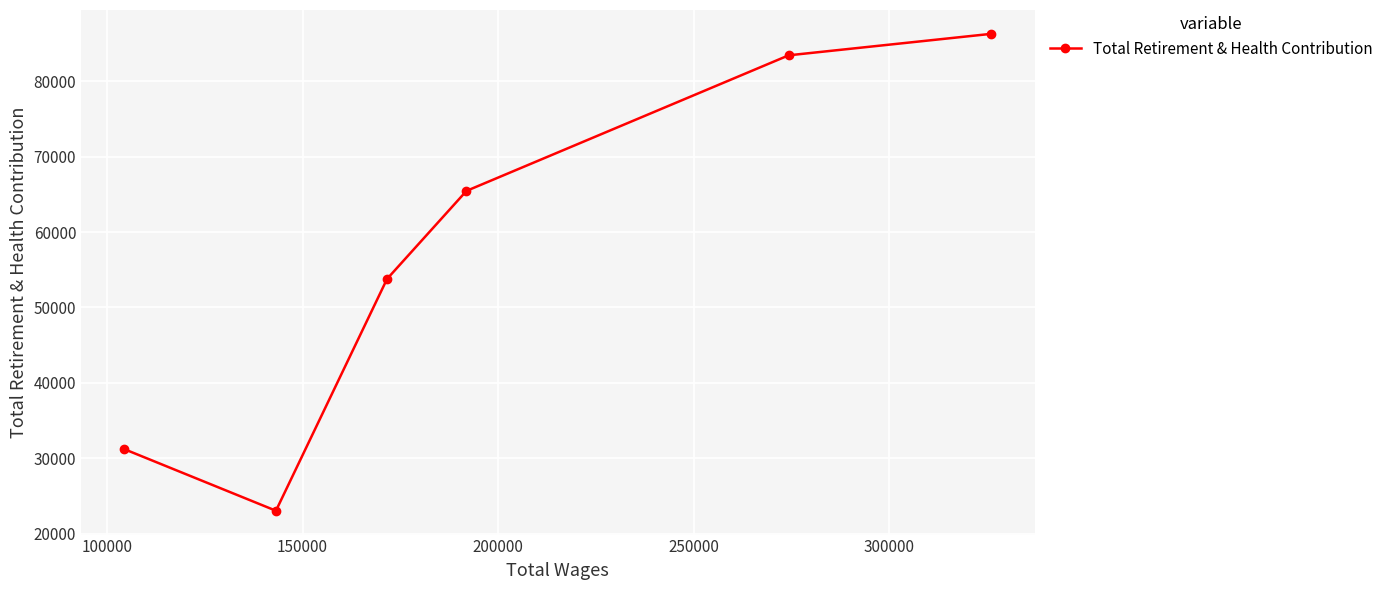

What is the value of the 4th point from the left?

65456